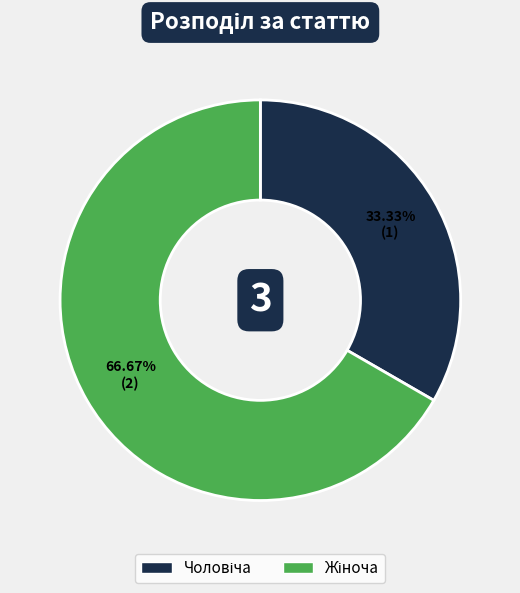

Count the number of slices in the pie.

2